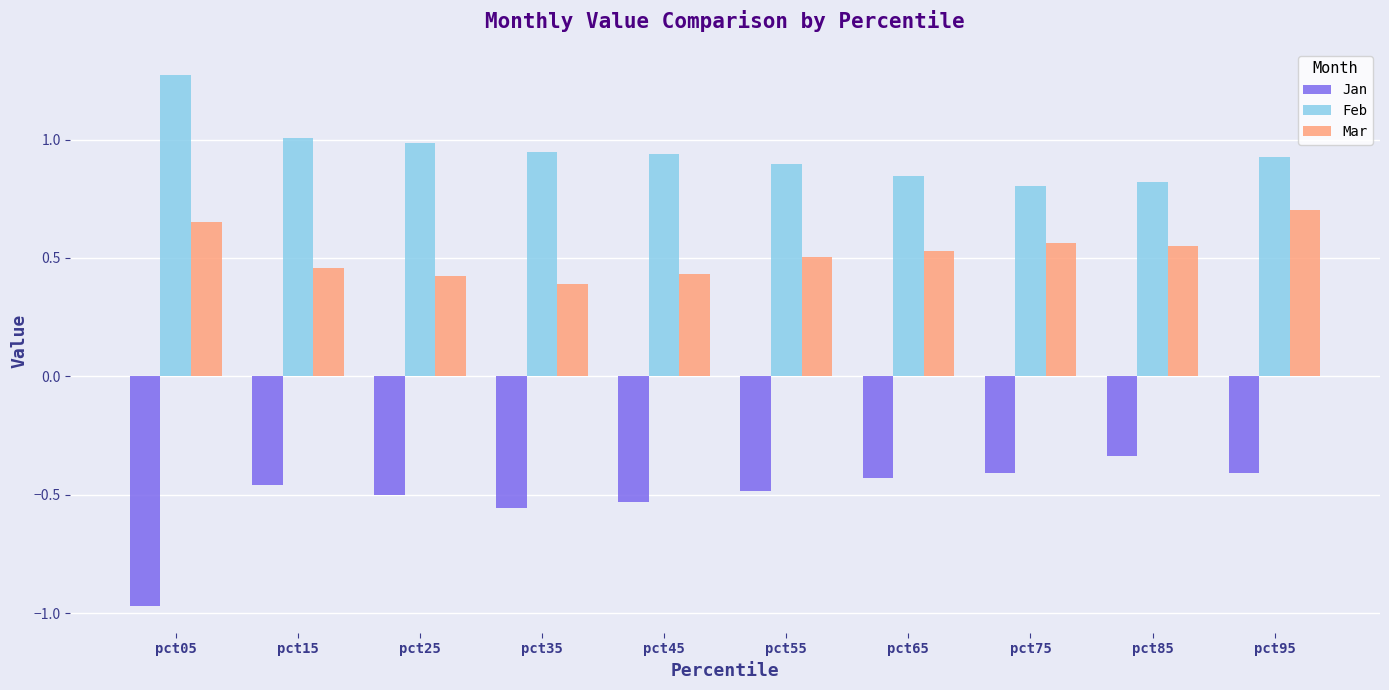

At which category does the chart reach its minimum across all series?

pct05